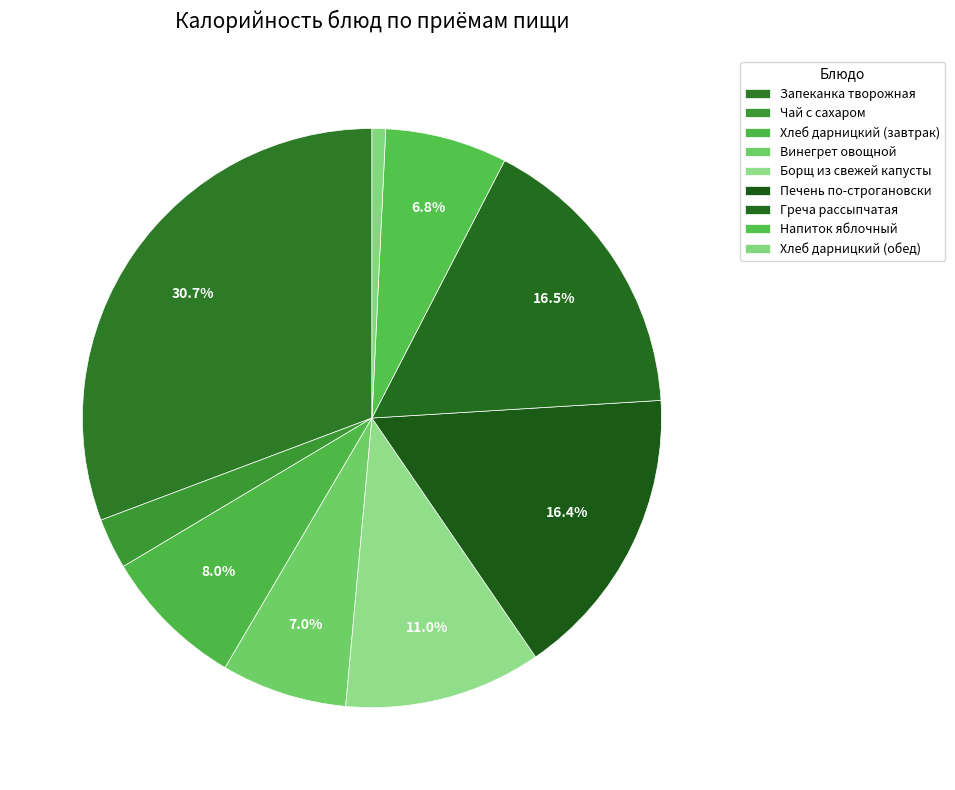

How many slices are in this pie chart?

9